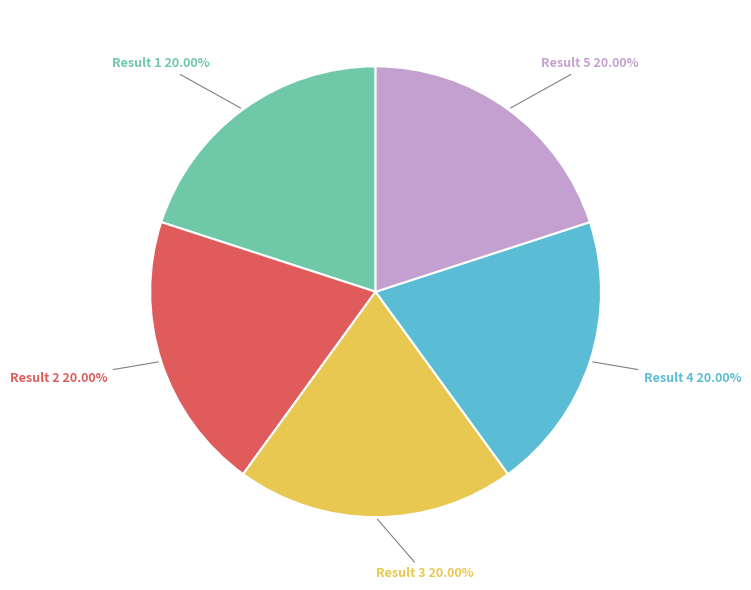

Does Result 2 account for over 50% of the chart?

No